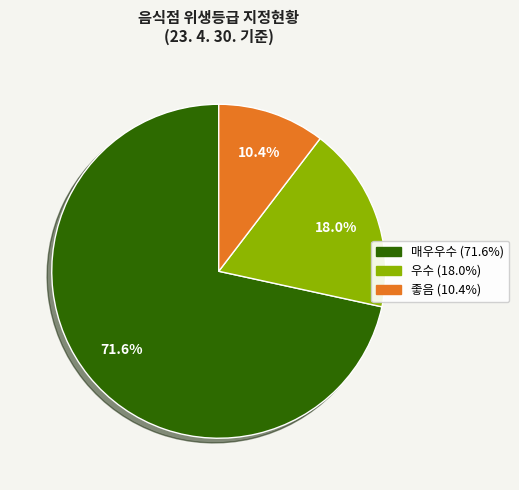

What percentage is NOT represented by 매우우수?

28.4%